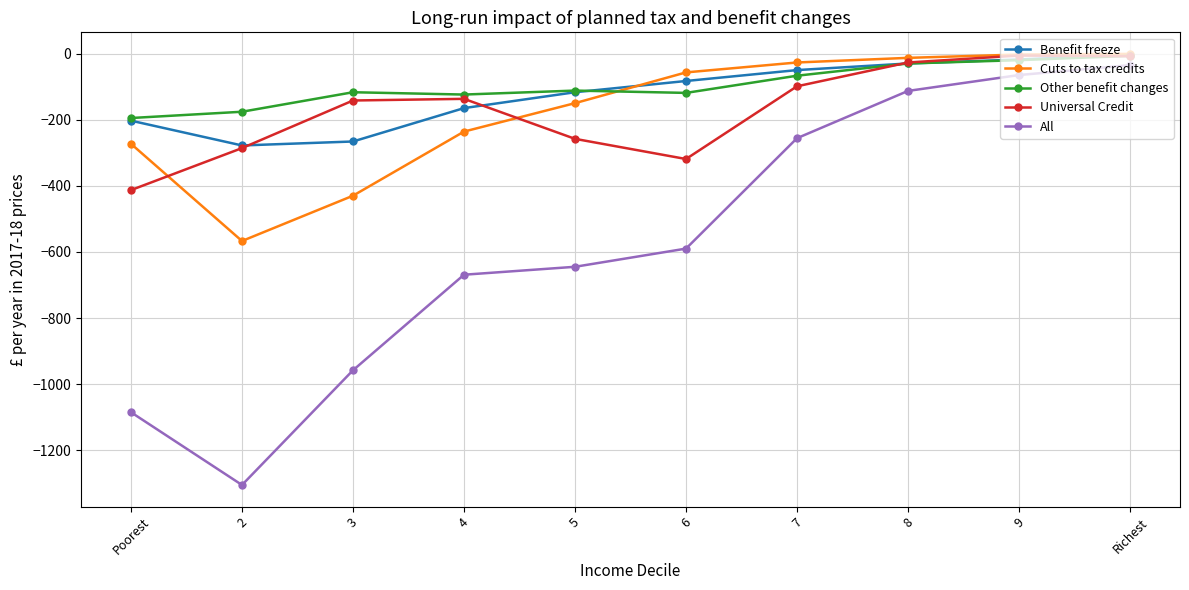

Is it true that Benefit freeze equals -178 at 5?

False